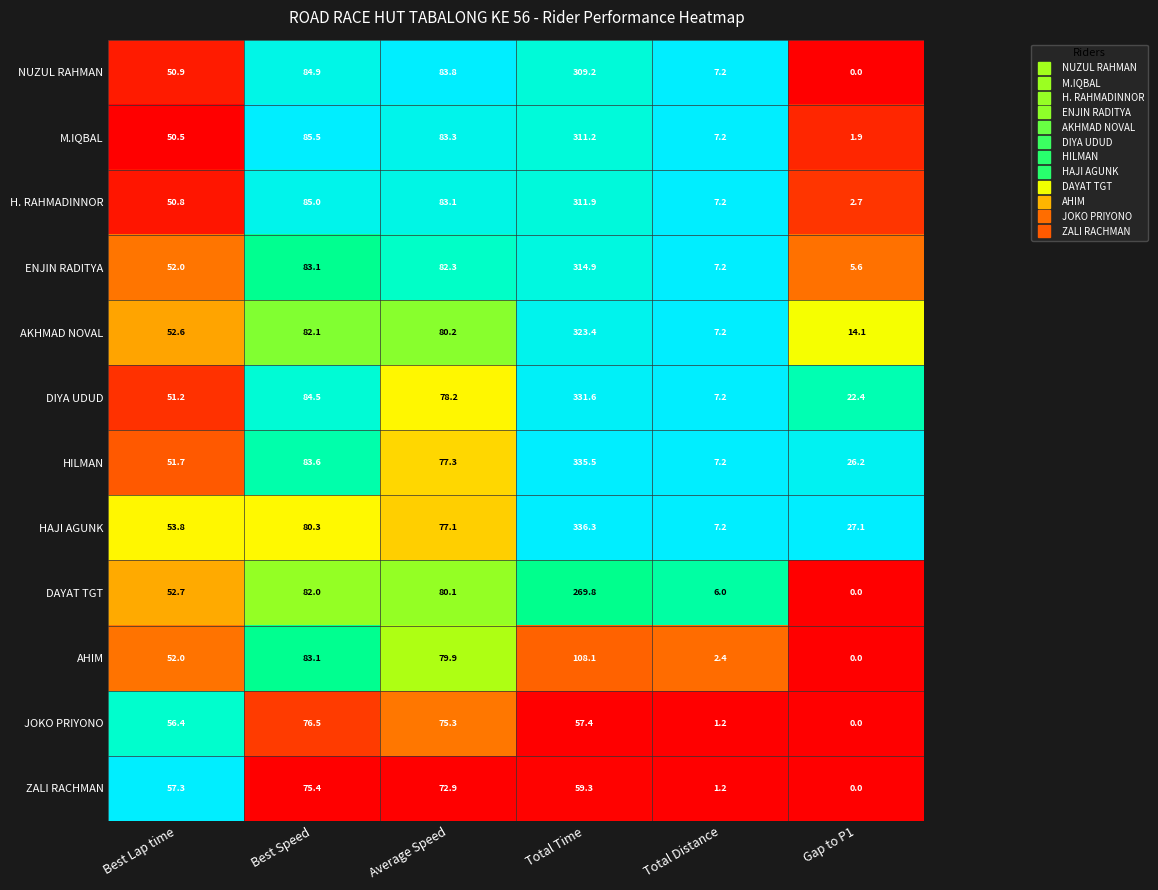

Is it true that JOKO PRIYONO equals -40.2 at Gap to P1?

False